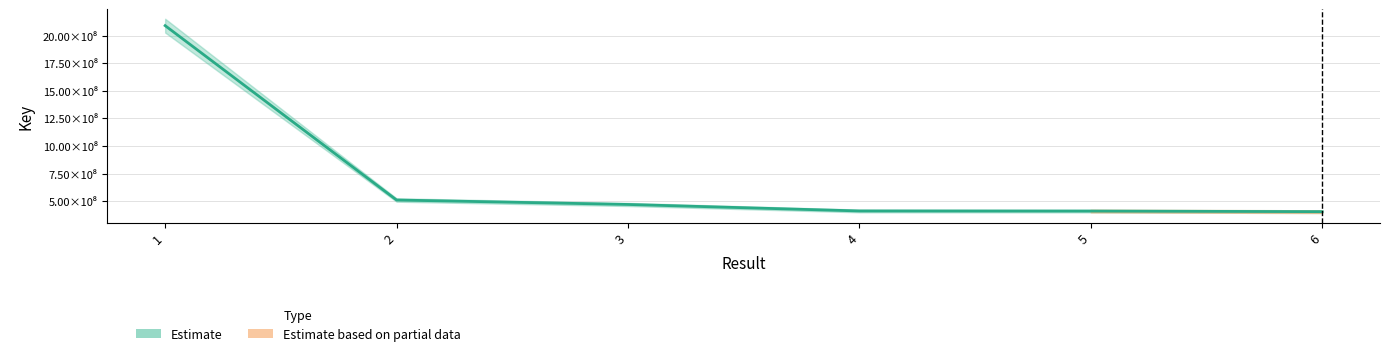

Reading right to left, extract all data points from this chart.

6=406723379	5=411885552	4=412941866	3=471726417	2=512127722	1=2090594322